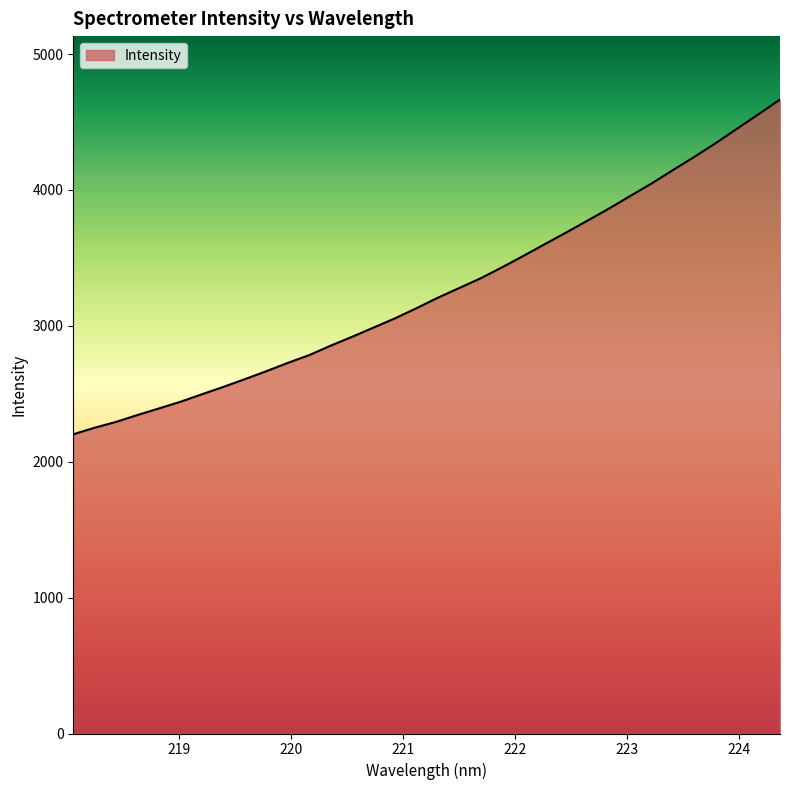

True or false: the data has more than 0 interior local peaks.

False